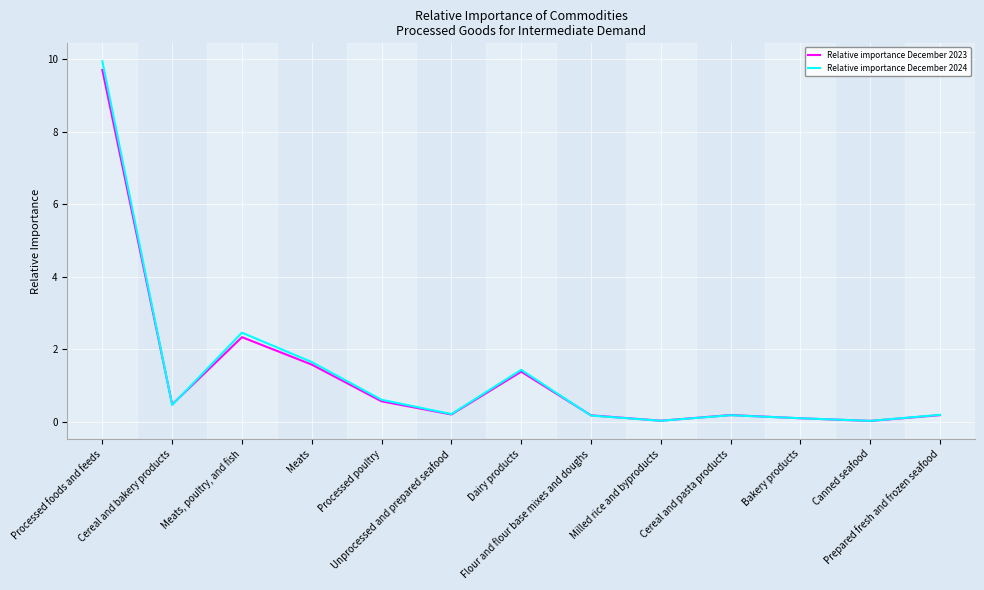

Which series has the largest range (max minus min)?

Relative importance December 2024